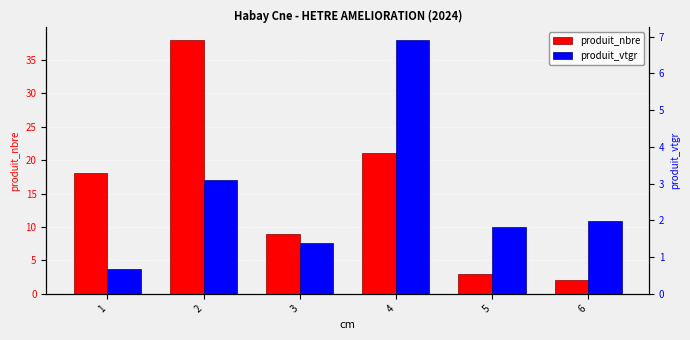

Reading left to right, transcribe all the data shown in this chart.

produit_nbre: 18.0	38.0	9.0	21.0	3.0	2.0
produit_vtgr: 0.7	3.1	1.4	6.9	1.8	2.0